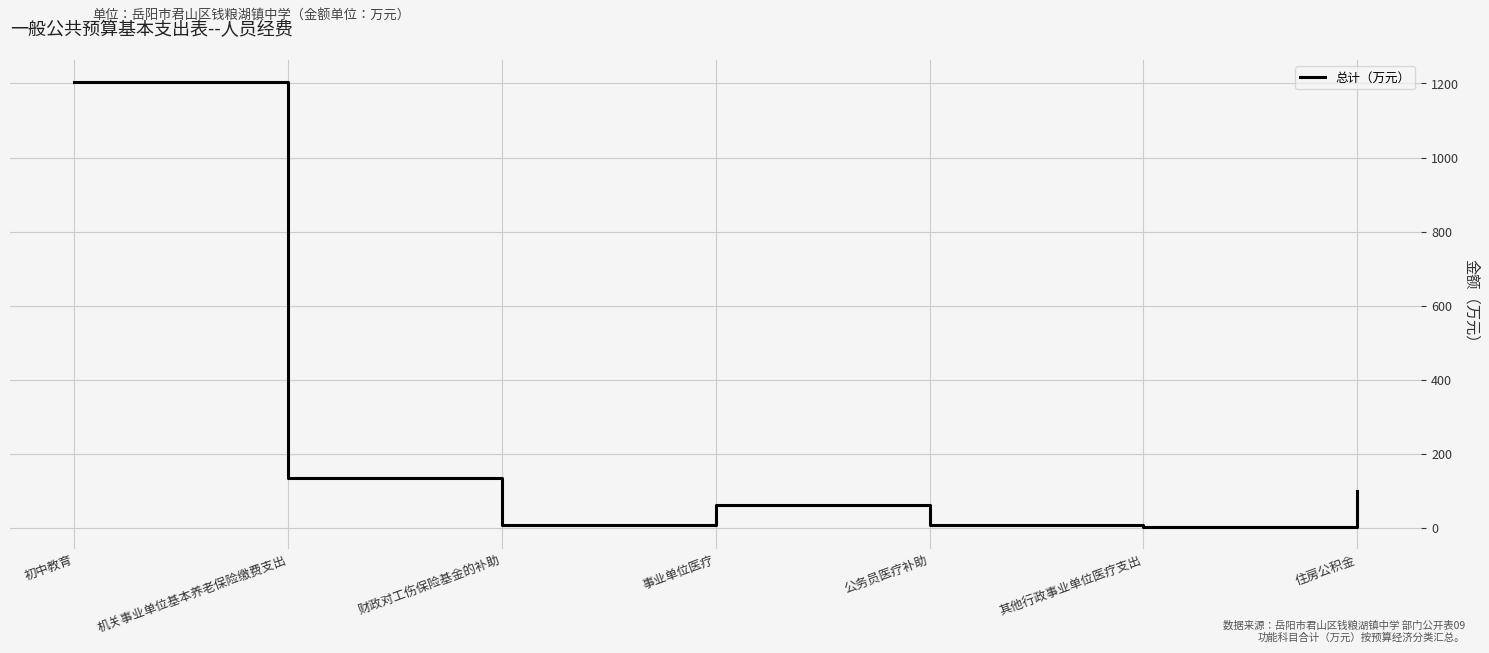

Where is the first local minimum?

财政对工伤保险基金的补助